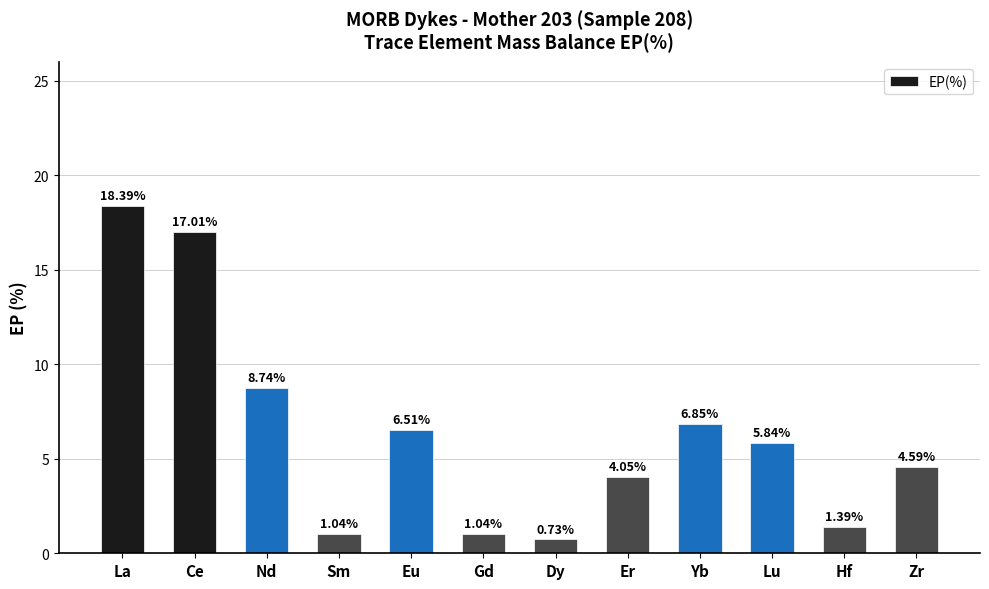

Are the bars grouped side by side (vs. stacked)?

No